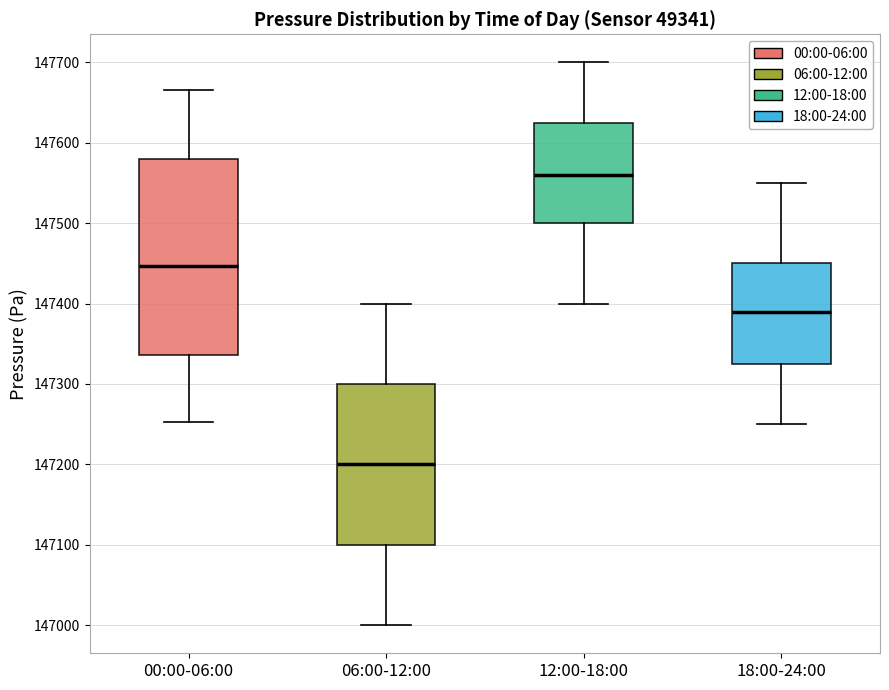

Comparing the boxes themselves (not the whiskers), which one is the tallest?

00:00-06:00